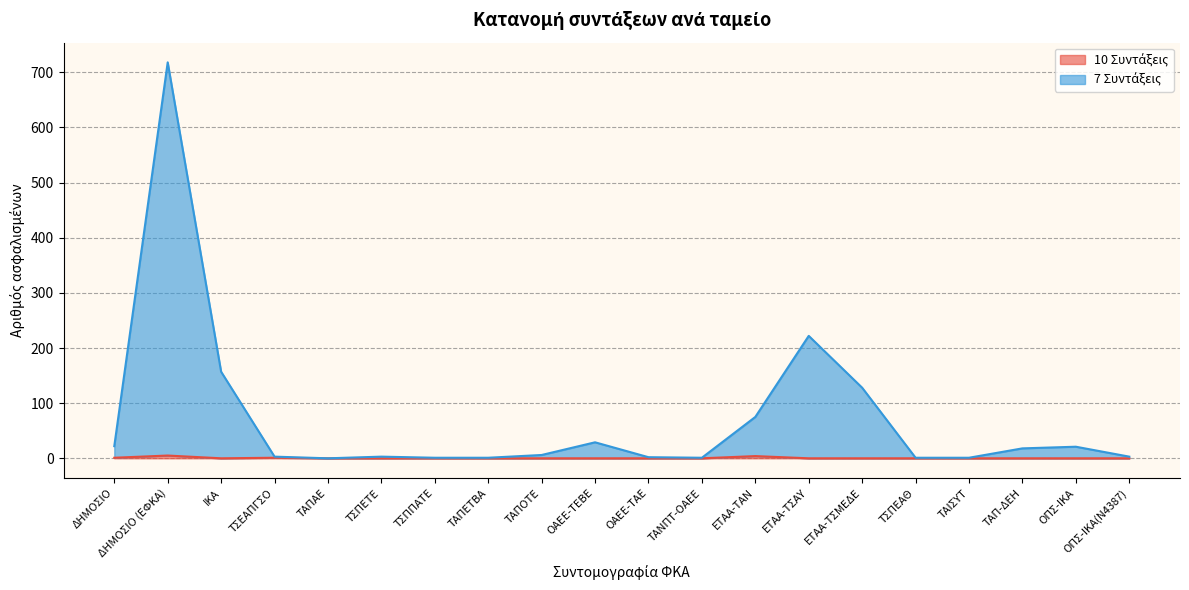

The value of 7 Συντάξεις at ΟΠΣ-ΙΚΑ(Ν4387) is 3. True or false?

True